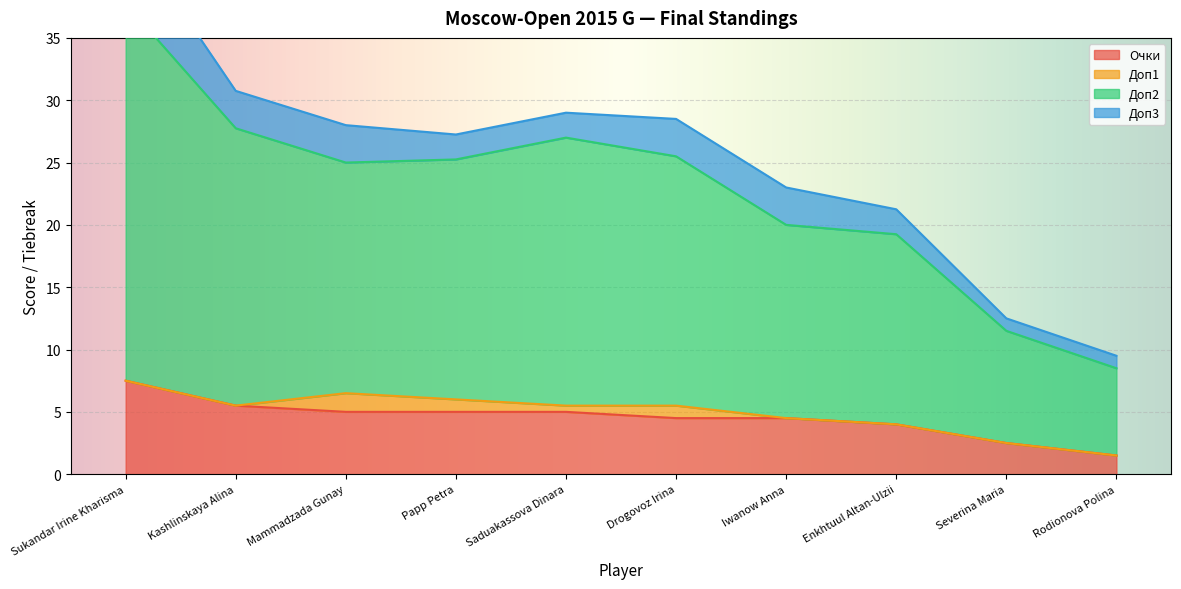

At how many categories does at least one series exceed 34?

1